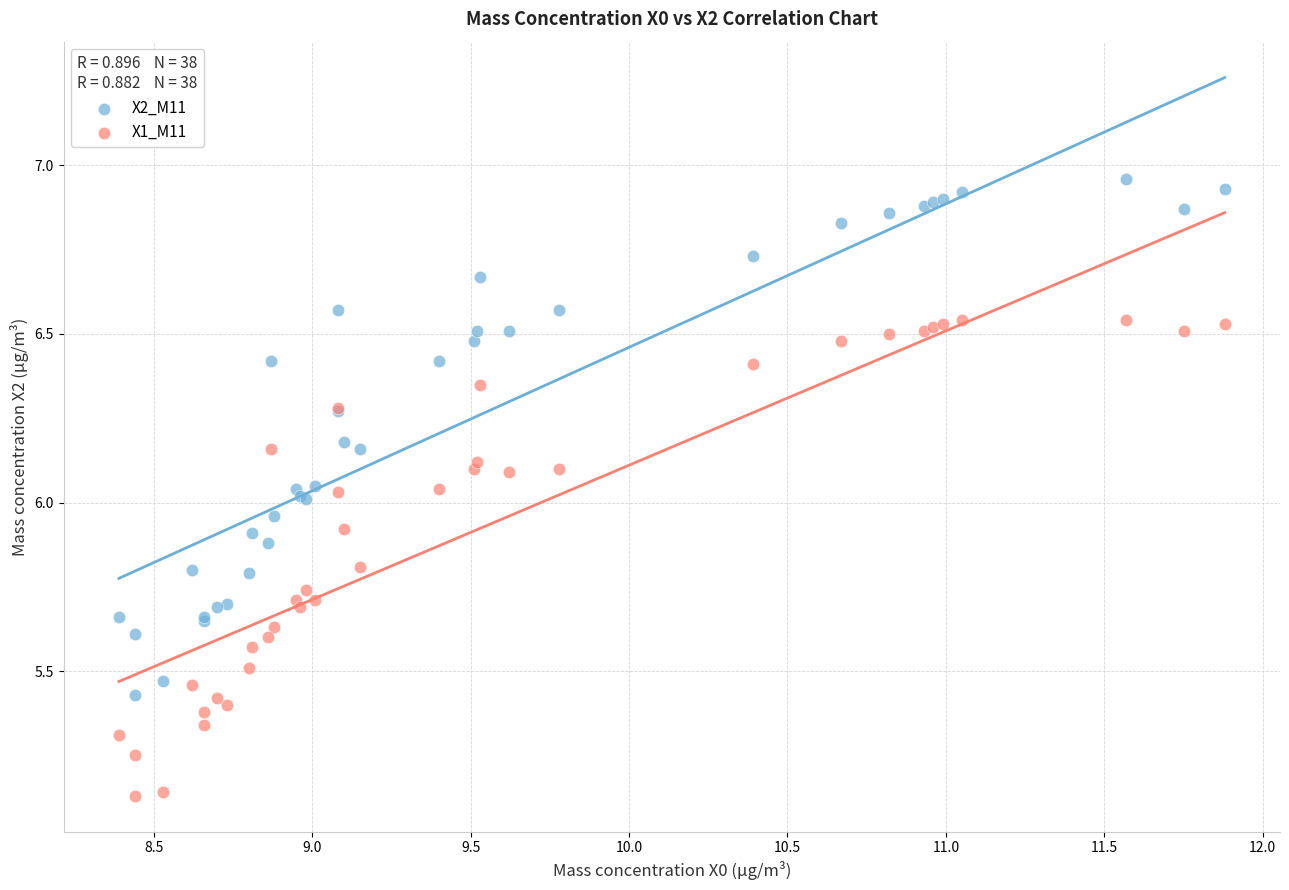

What are all the series names shown in the legend?

X2_M11, X1_M11